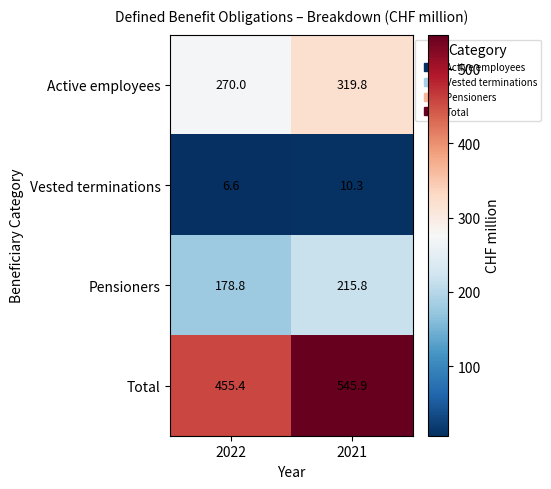

Reading left to right, what are all the values shown in this chart?

Active employees: 2022=270.0	2021=319.8
Vested terminations: 2022=6.6	2021=10.3
Pensioners: 2022=178.8	2021=215.8
Total: 2022=455.4	2021=545.9